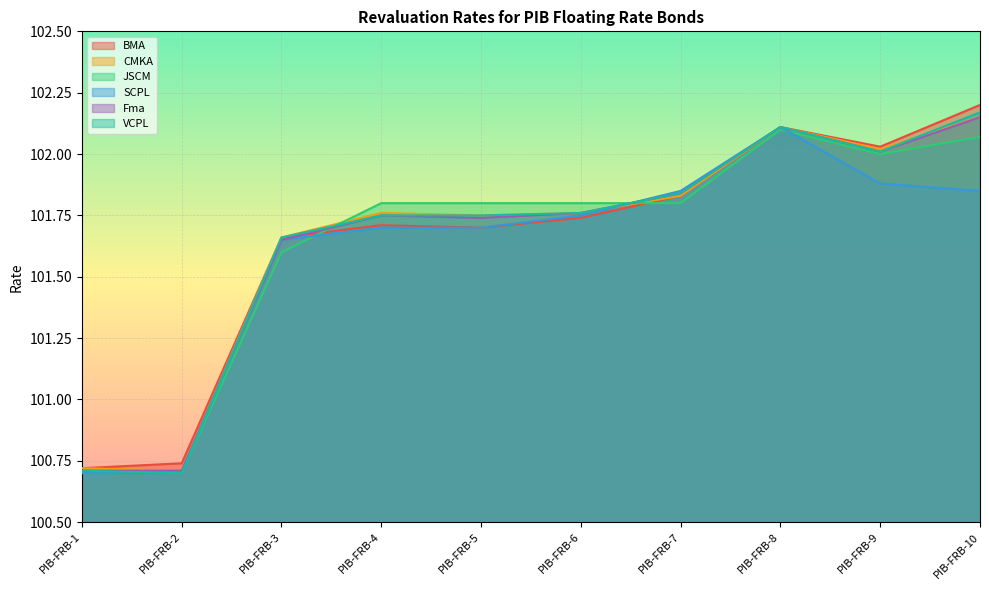

The CMKA series shows 181.8 at PIB-FRB-7. True or false?

False